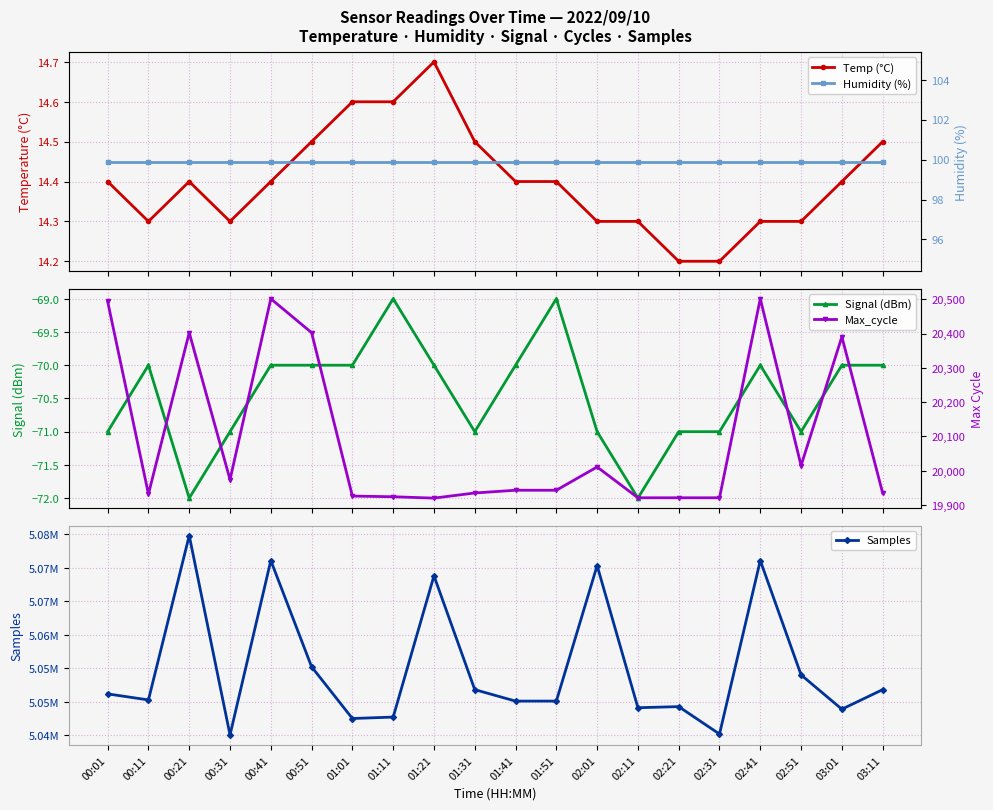

How many interior local peaks does the Samples series have?

6